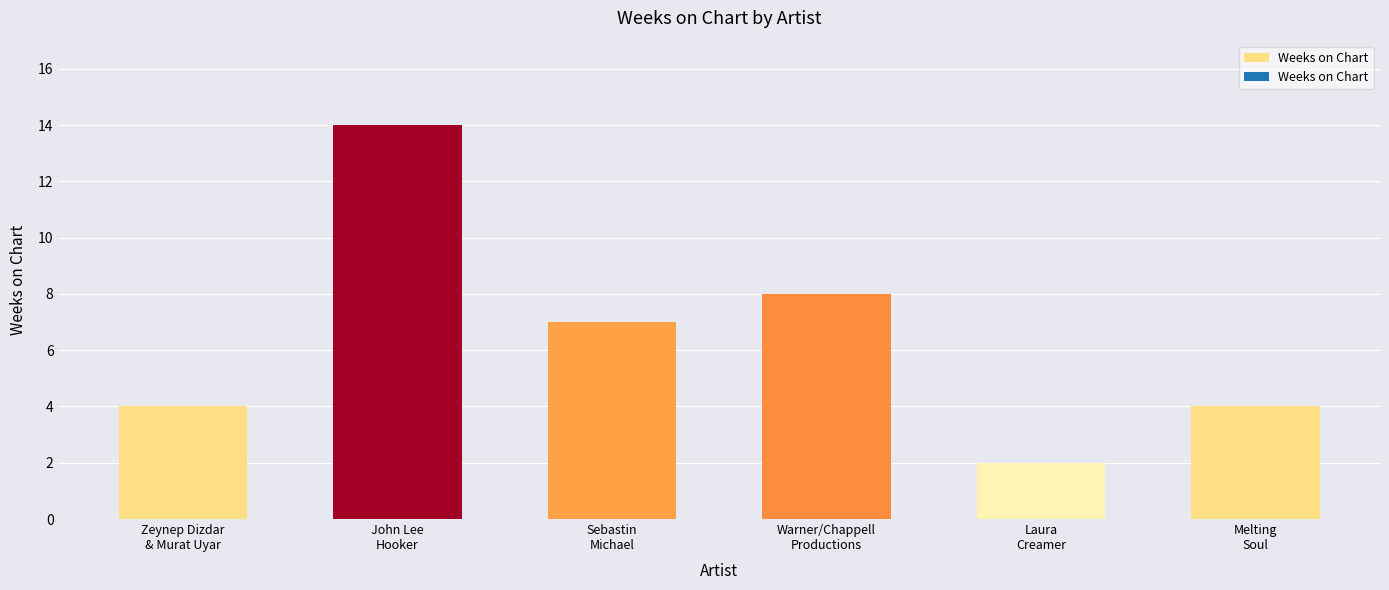

How many data points are less than 7?

3